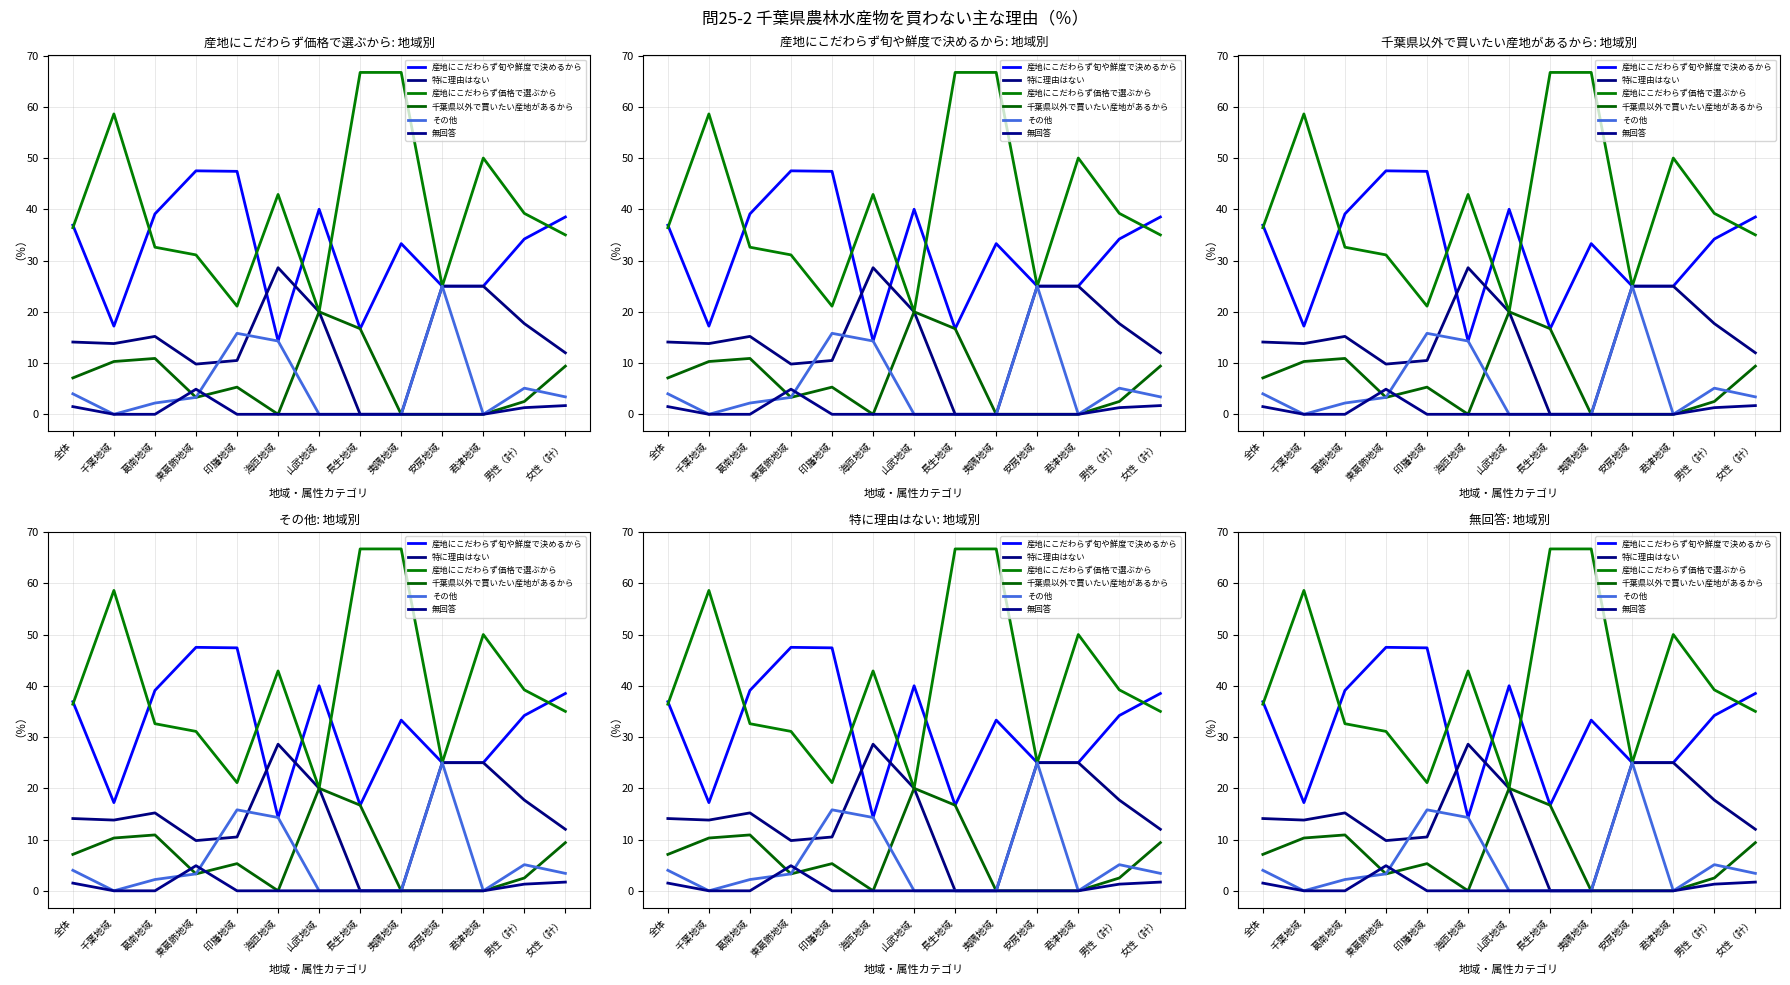

What value does the その他 series have at 海匝地域?

14.3